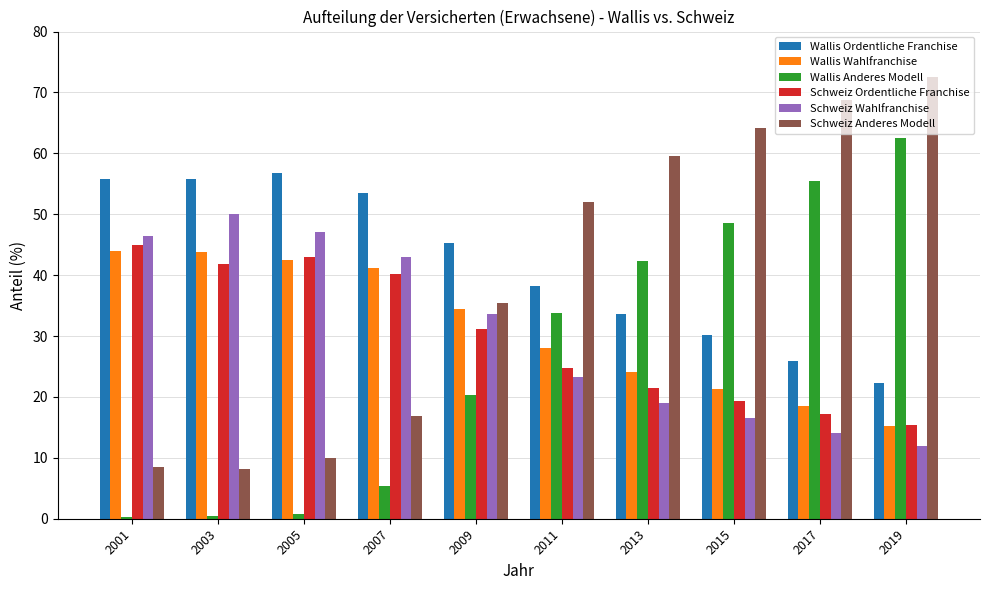

What are all the series names shown in the legend?

Wallis Ordentliche Franchise, Wallis Wahlfranchise, Wallis Anderes Modell, Schweiz Ordentliche Franchise, Schweiz Wahlfranchise, Schweiz Anderes Modell